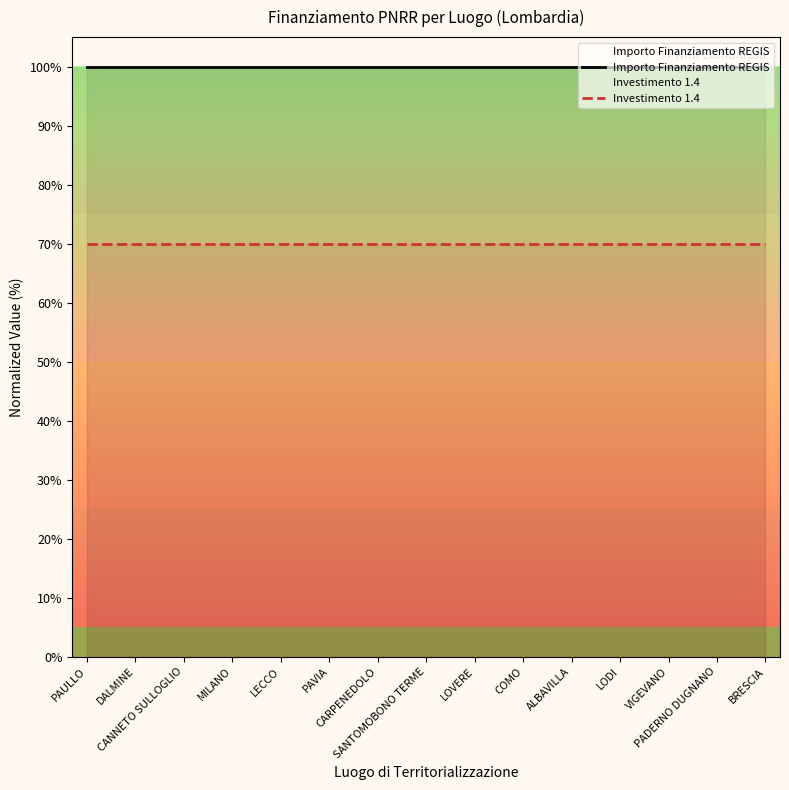

Reading left to right, extract all data points from this chart.

Importo Finanziamento REGIS: 100	100	100	100	100	100	100	100	100	100	100	100	100	100	100
Investimento 1.4: 70	70	70	70	70	70	70	70	70	70	70	70	70	70	70